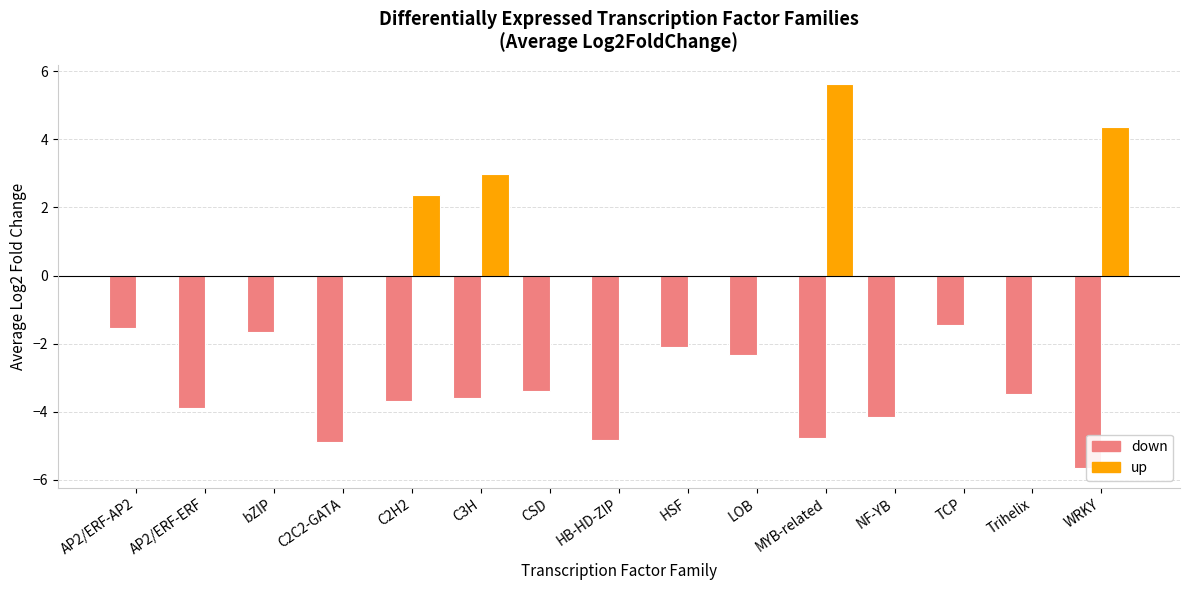

At how many categories does at least one series exceed -2?

15